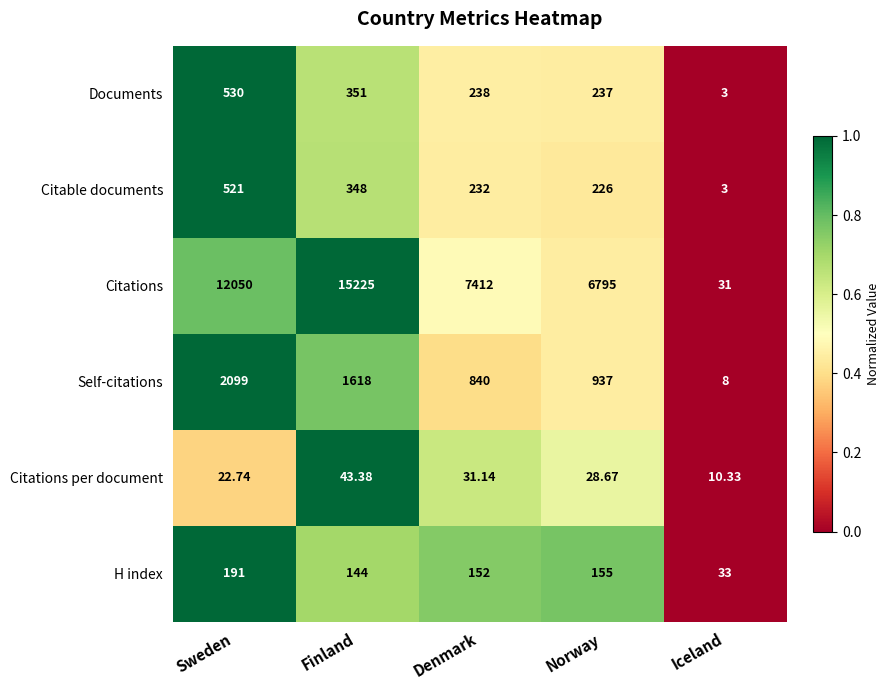

What is the total value across all series at Sweden?

15413.7